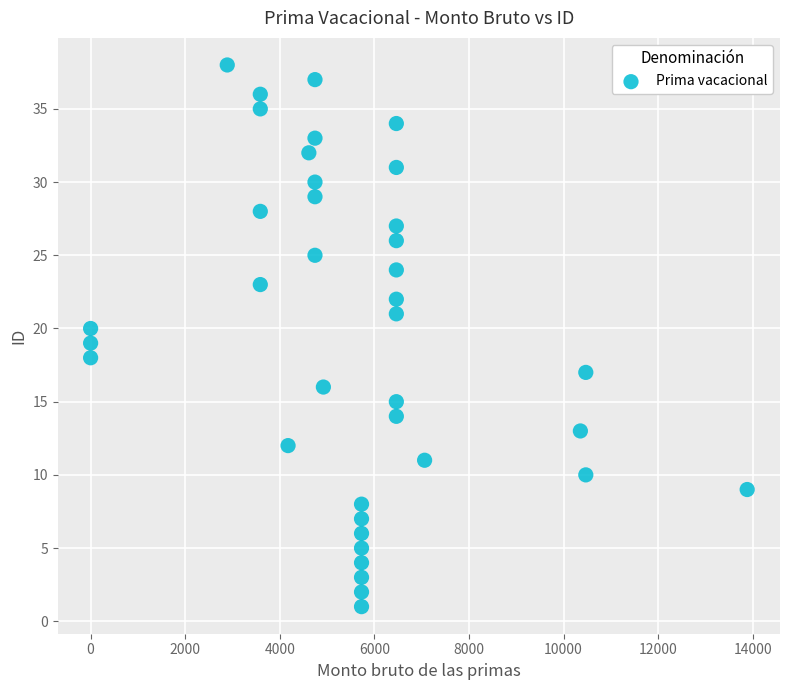

What is the range of Y values (max minus min)?

37